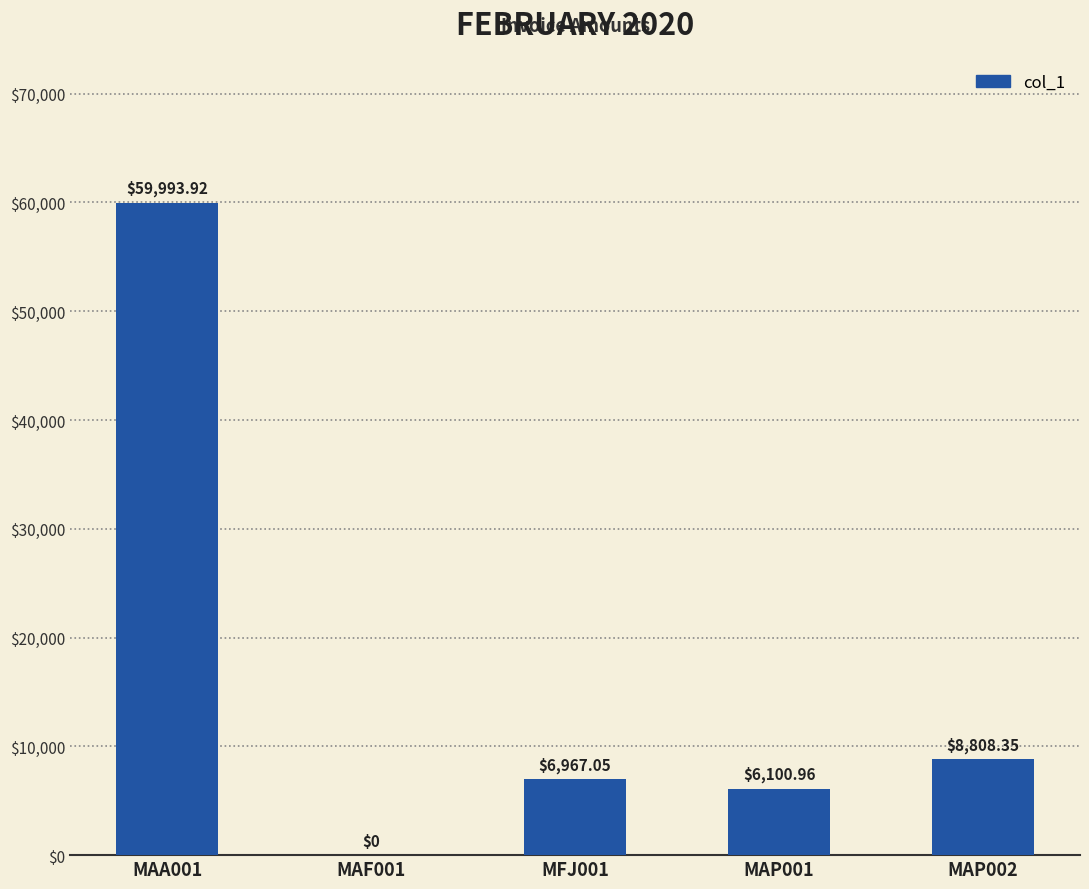

What is the approximate value at MAA001?

59993.9